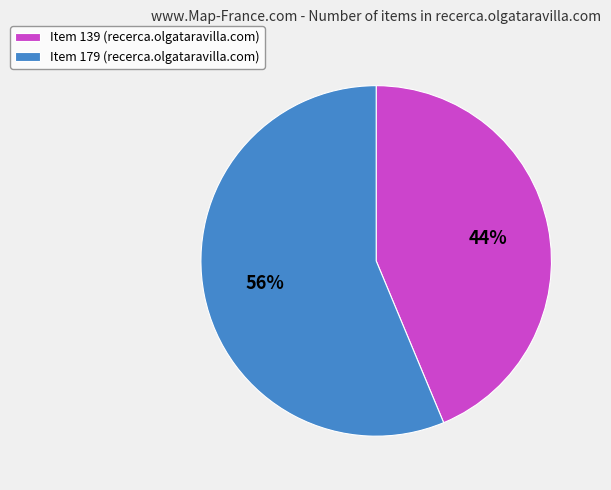

The Item 179 (recerca.olgataravilla.com) slice represents 62% of the pie. True or false?

False